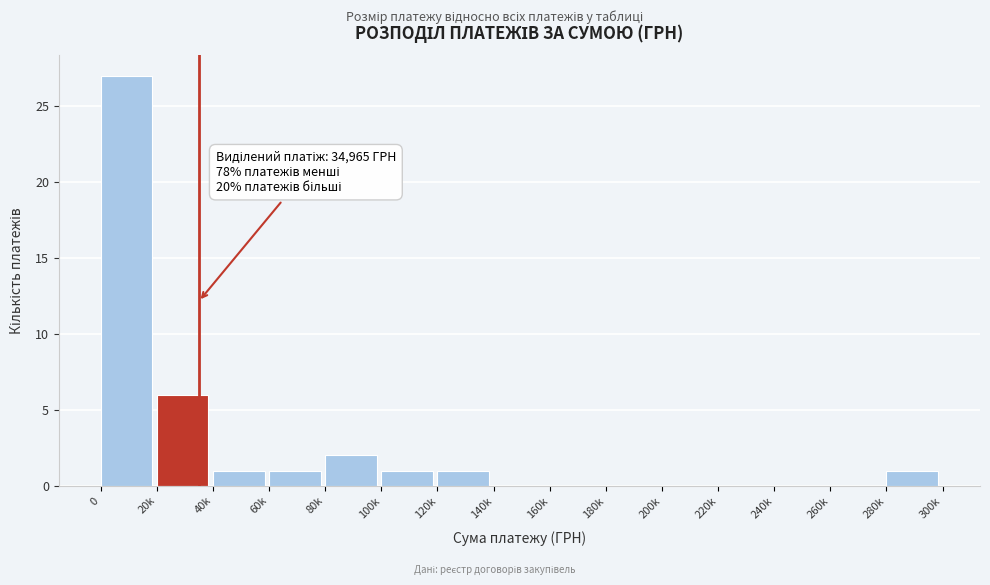

Reading left to right, extract all data points from this chart.

0=27	20k=6	40k=1	60k=1	80k=2	100k=1	120k=1	140k=0	160k=0	180k=0	200k=0	220k=0	240k=0	260k=0	280k=1